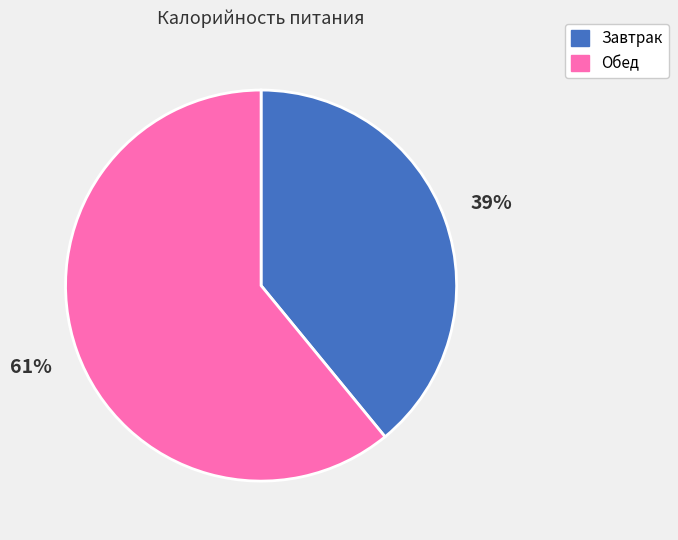

To the nearest percent, what percentage of the pie is Завтрак?

39%